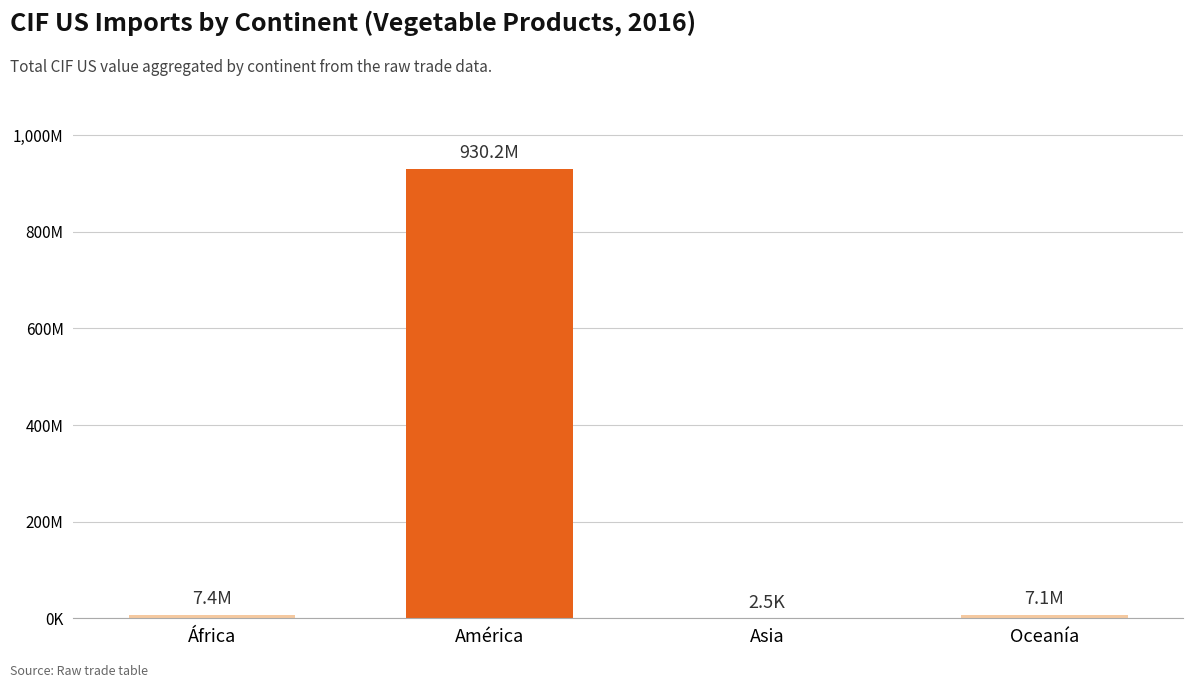

Is it true that the value at Asia is 3654.4?

False